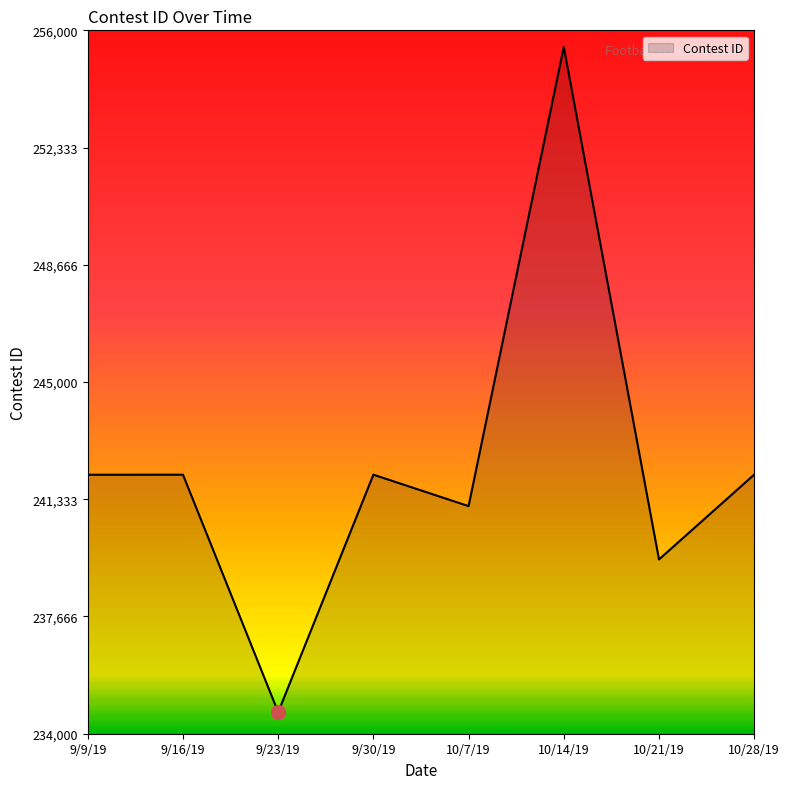

How many values are below 242101?

4